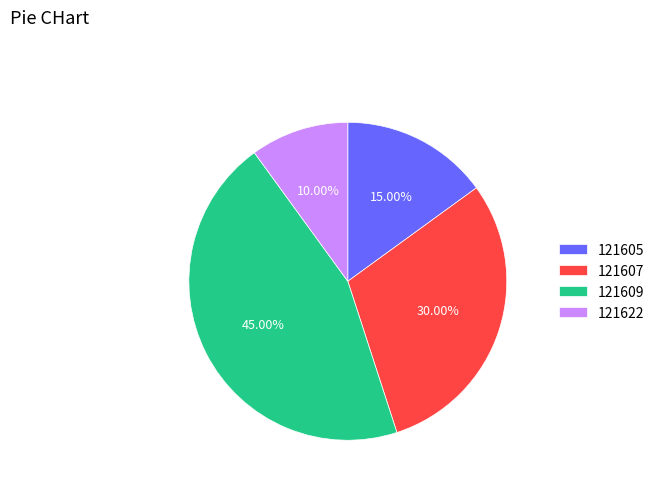

To the nearest percent, what is the difference between the 121609 and 121607 slice percentages?

15%